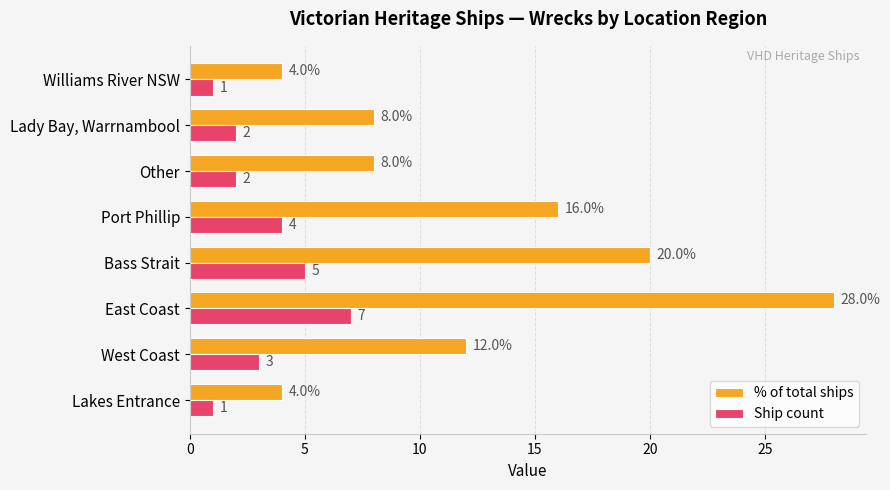

Which series has the largest total across all categories?

% of total ships